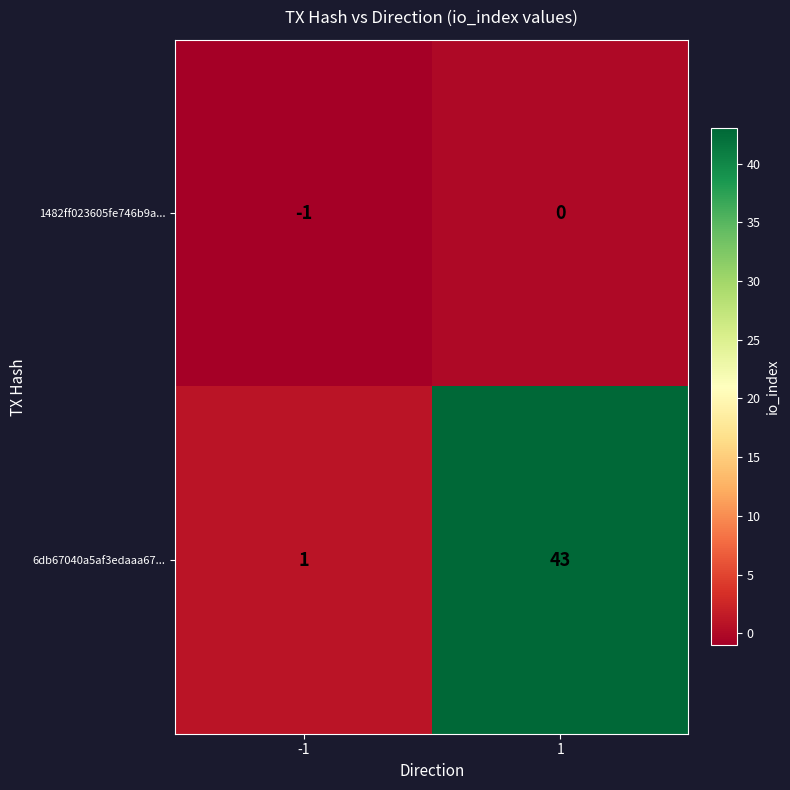

True or false: 1482ff023605fe746b9a... has a value of 0 at 1.

True